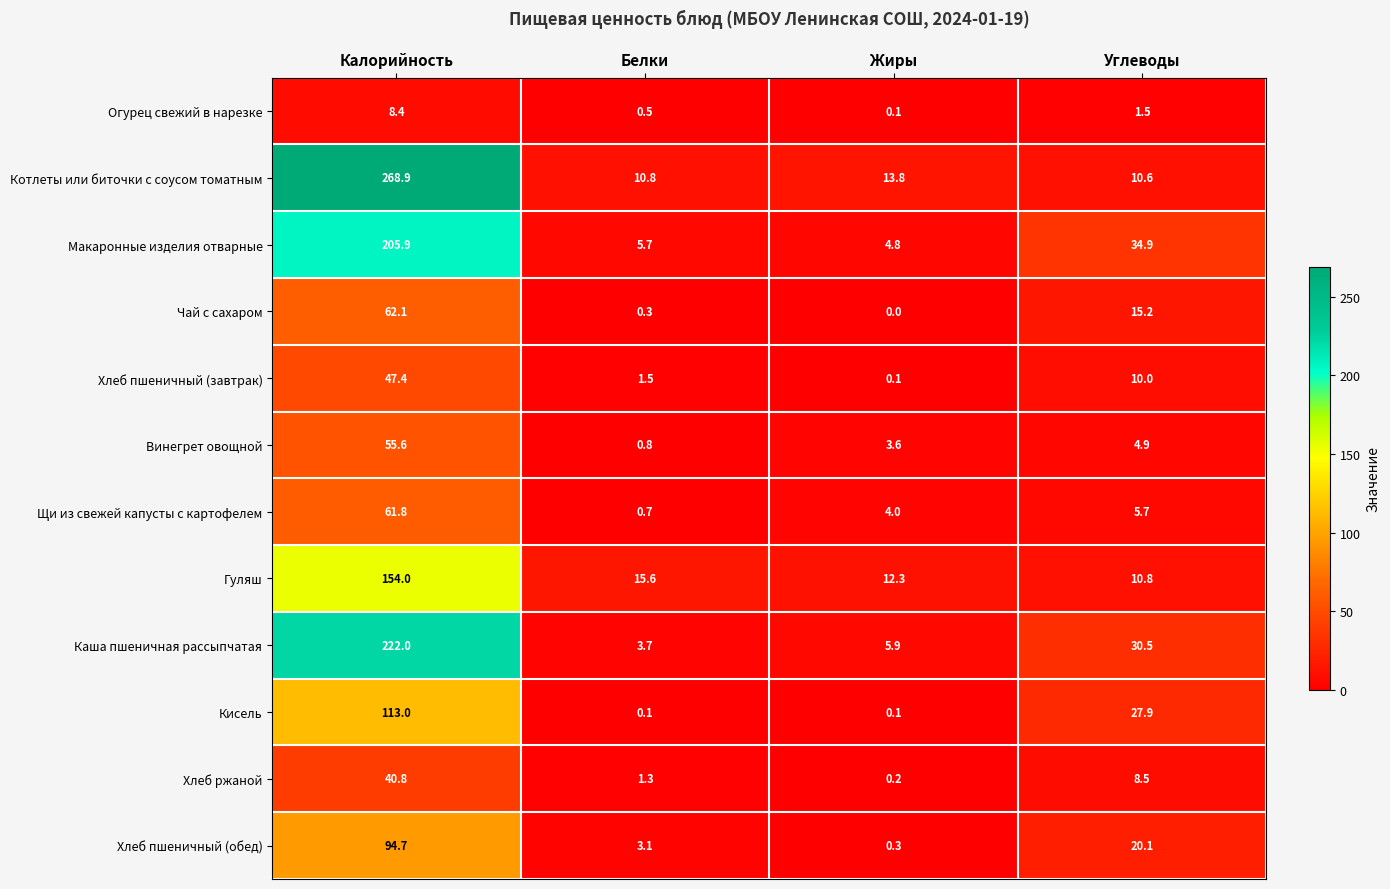

True or false: Каша пшеничная рассыпчатая has a value of 3.7 at Белки.

True